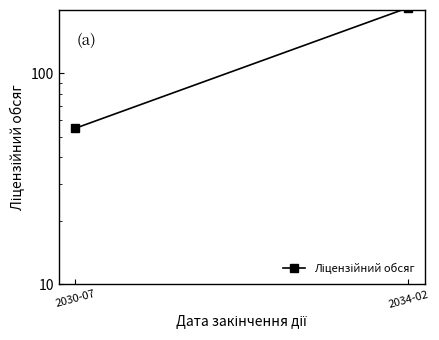

Rank the categories by value from highest to lowest.

2034-02, 2030-07